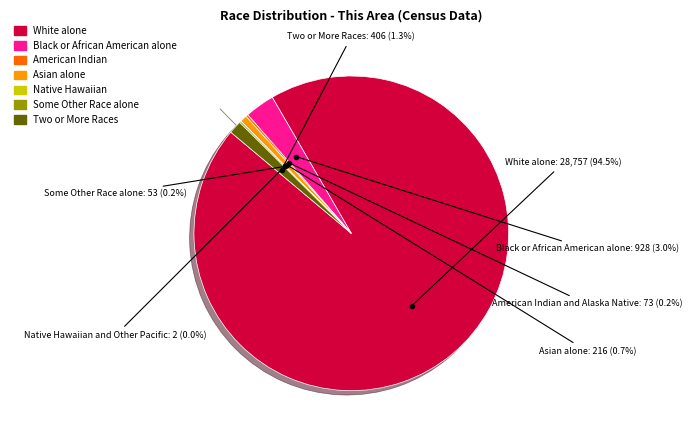

Which has a higher value, Two or More Races or Asian alone?

Two or More Races